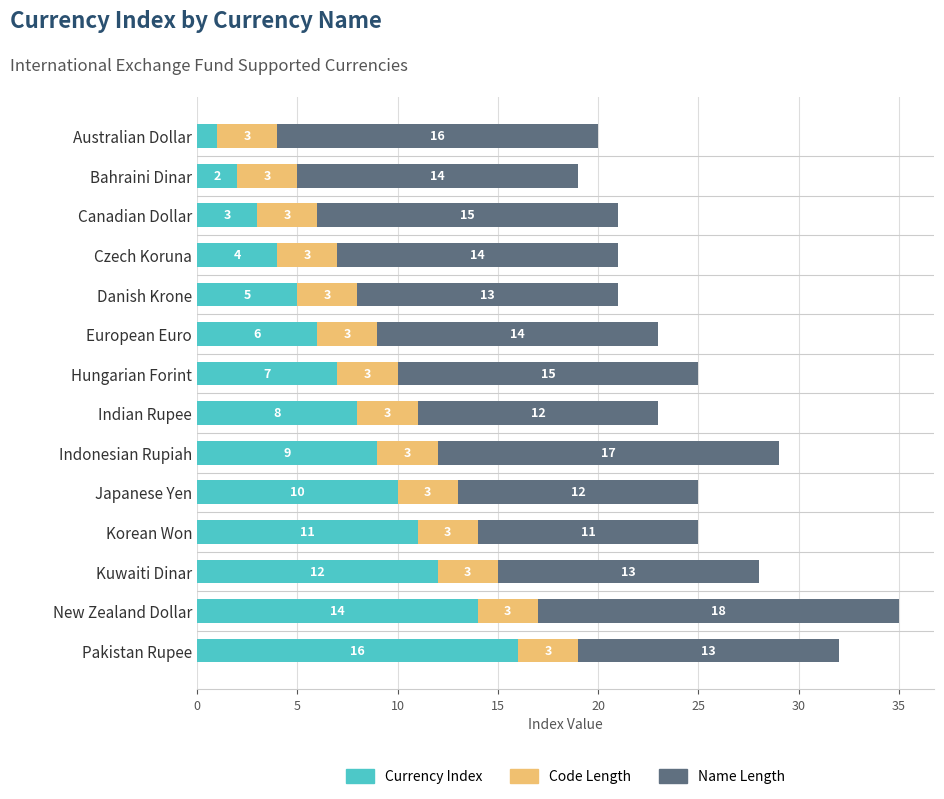

At which label does Currency Index reach its minimum?

Australian Dollar